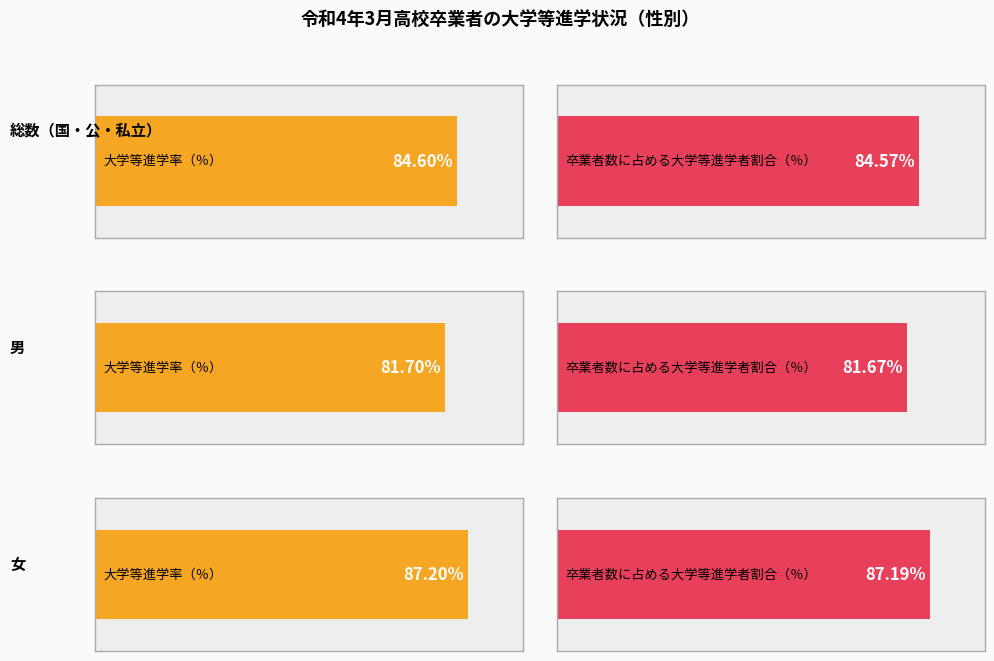

How many categories are shown in the chart?

6